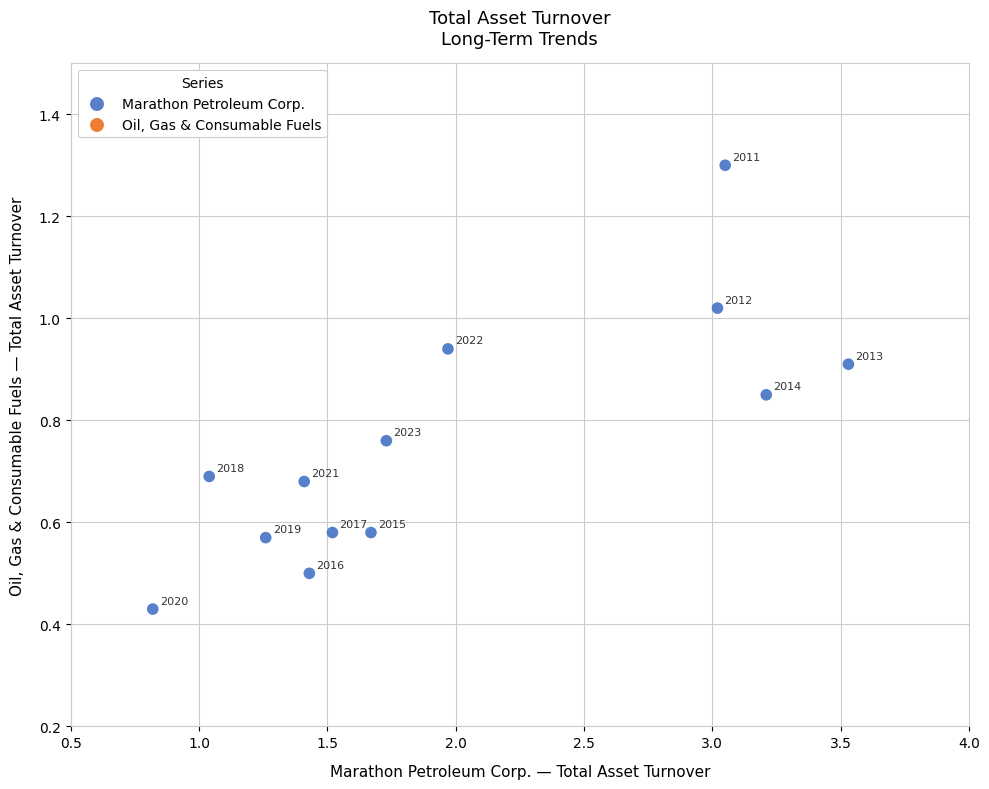

What is the range of X values (max minus min)?

2.7